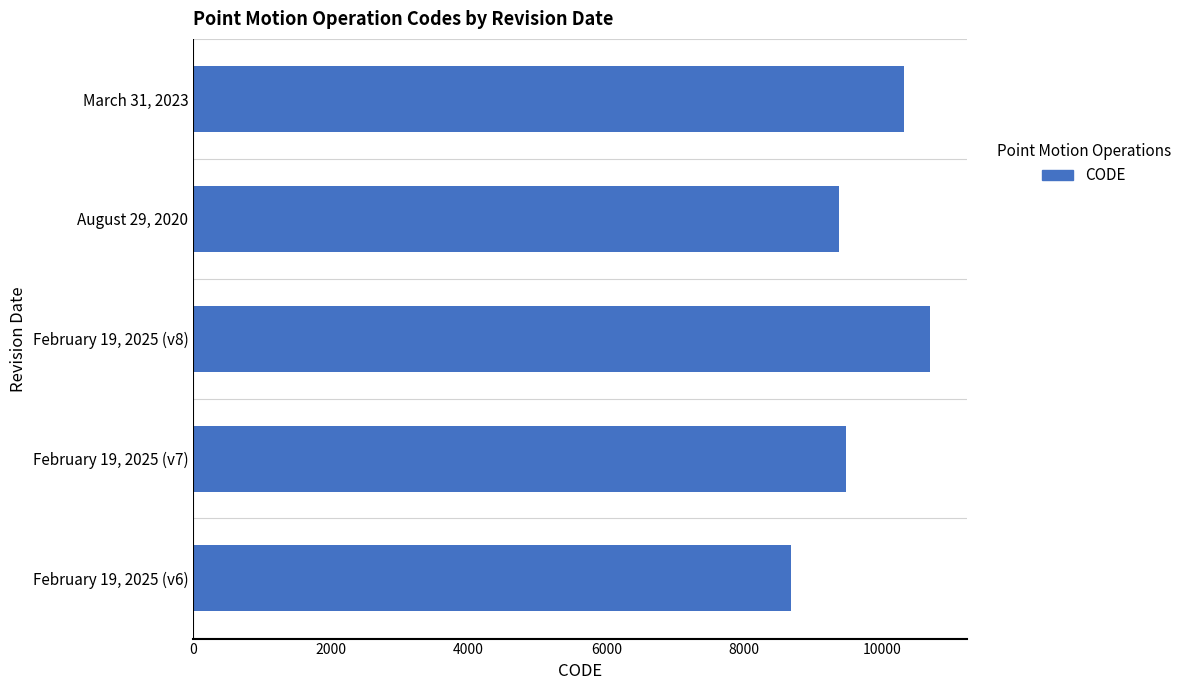

Reading bottom to top, list all the values displayed in this chart.

8676	9483	10707	9375	10323